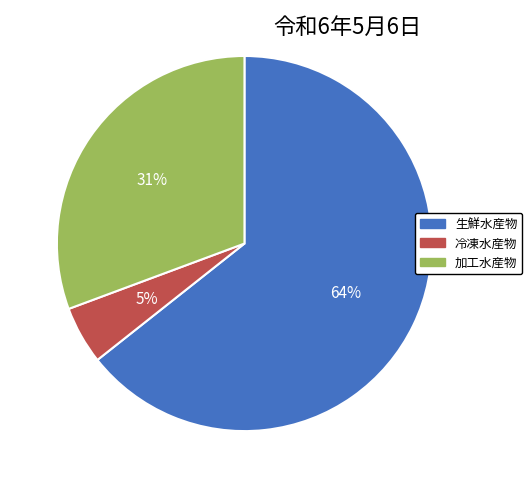

To the nearest percent, what percentage of the pie is 生鮮水産物?

64%